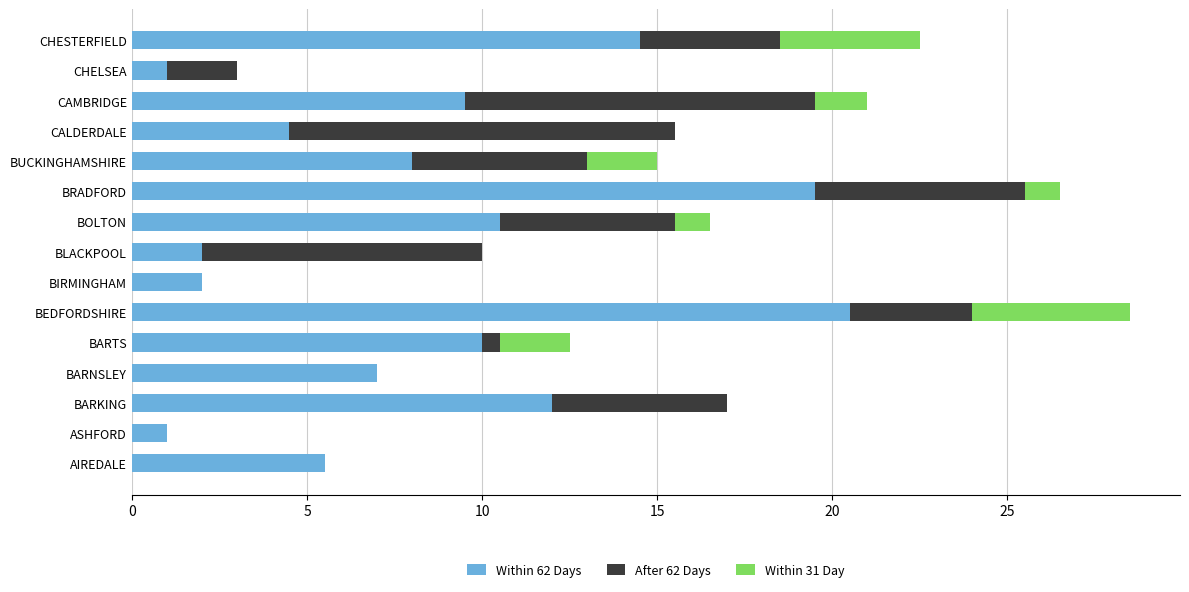

Read the Within 62 Days value at BARNSLEY.

7.0